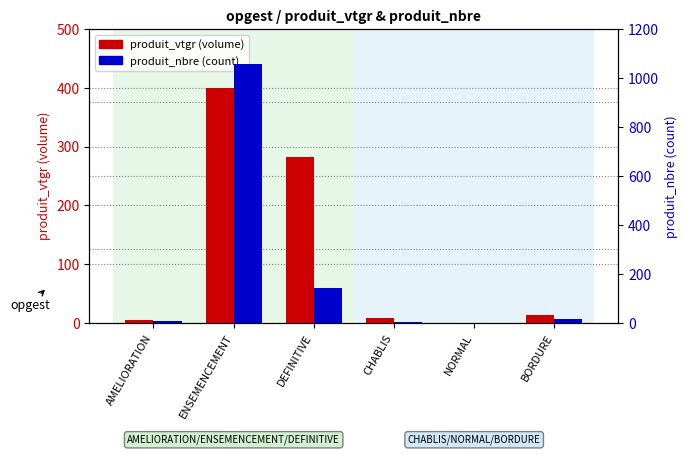

List the series in order of their overall mean, lowest first.

produit_vtgr, produit_nbre